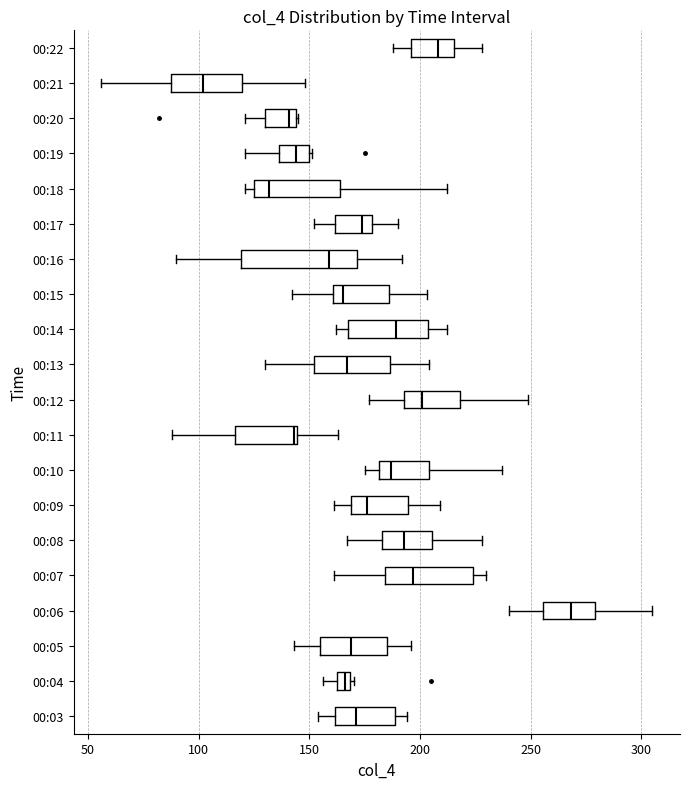

Where is the left edge of the box for 00:16 on the x-axis? The values are not printed on the chart, so give them approximately, as read against the axis.

120